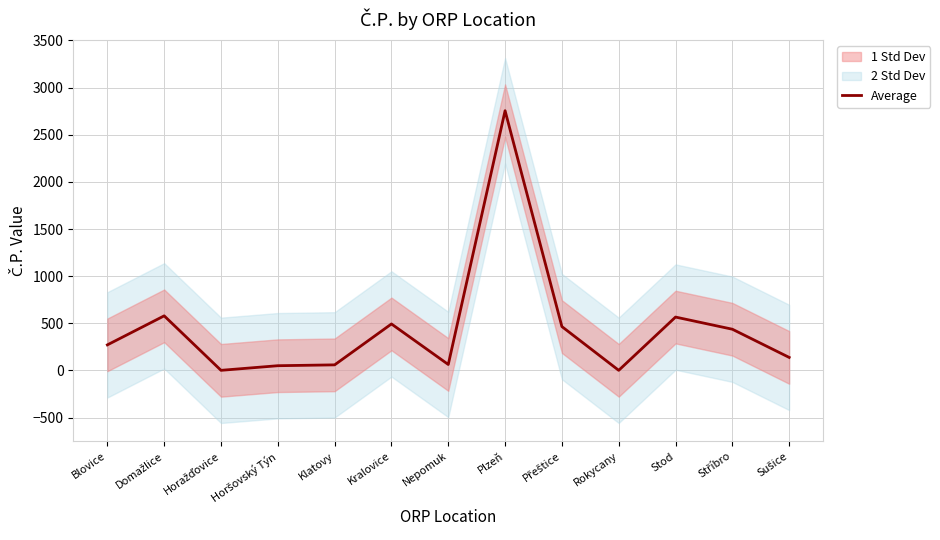

What is the label of the 6th point from the right?

Plzeň